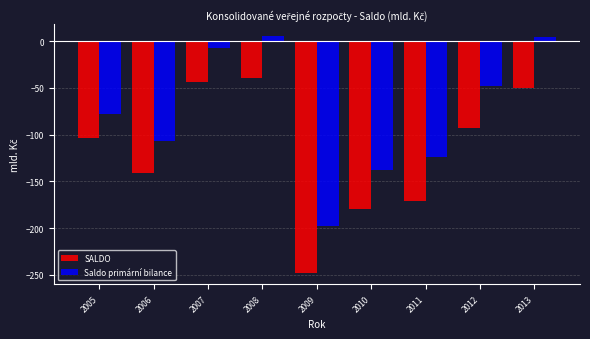

Reading left to right, what are all the values shown in this chart?

SALDO: 2005=-103.9	2006=-140.6	2007=-44.3	2008=-39.1	2009=-247.5	2010=-179.5	2011=-171.4	2012=-92.9	2013=-49.8
Saldo primární bilance: 2005=-78.5	2006=-106.8	2007=-7.2	2008=5.6	2009=-197.9	2010=-137.4	2011=-123.6	2012=-48.3	2013=4.0